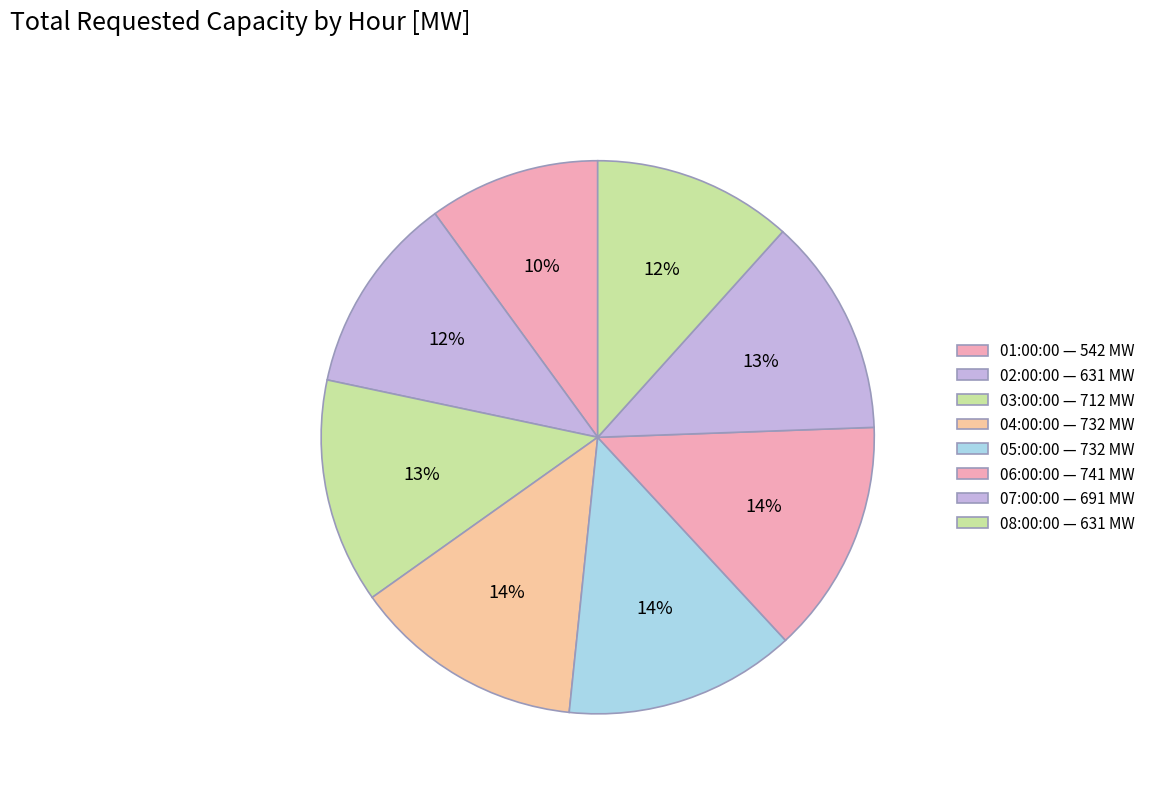

How many slices are in this pie chart?

8